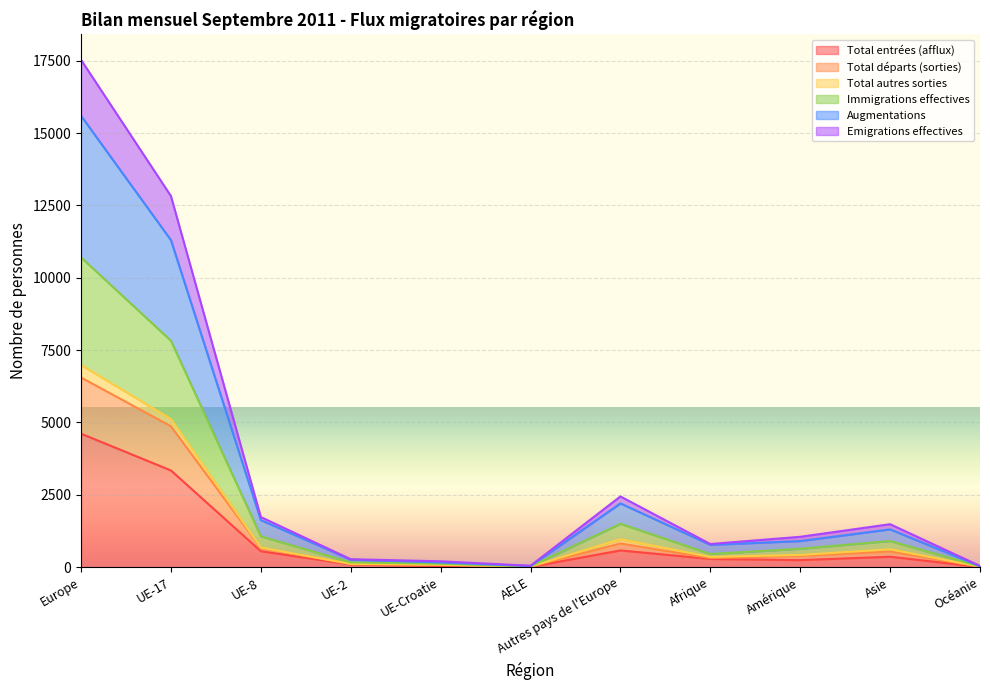

Which series has the largest total across all categories?

Augmentations